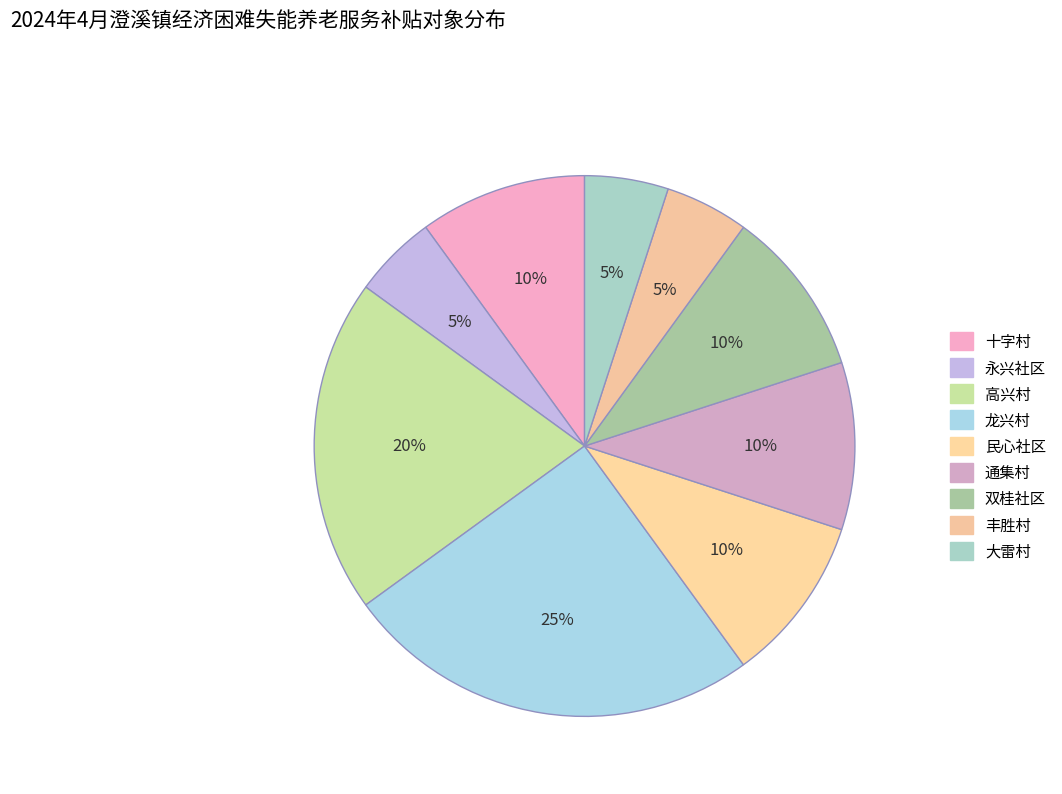

How many segments does this pie chart have?

9